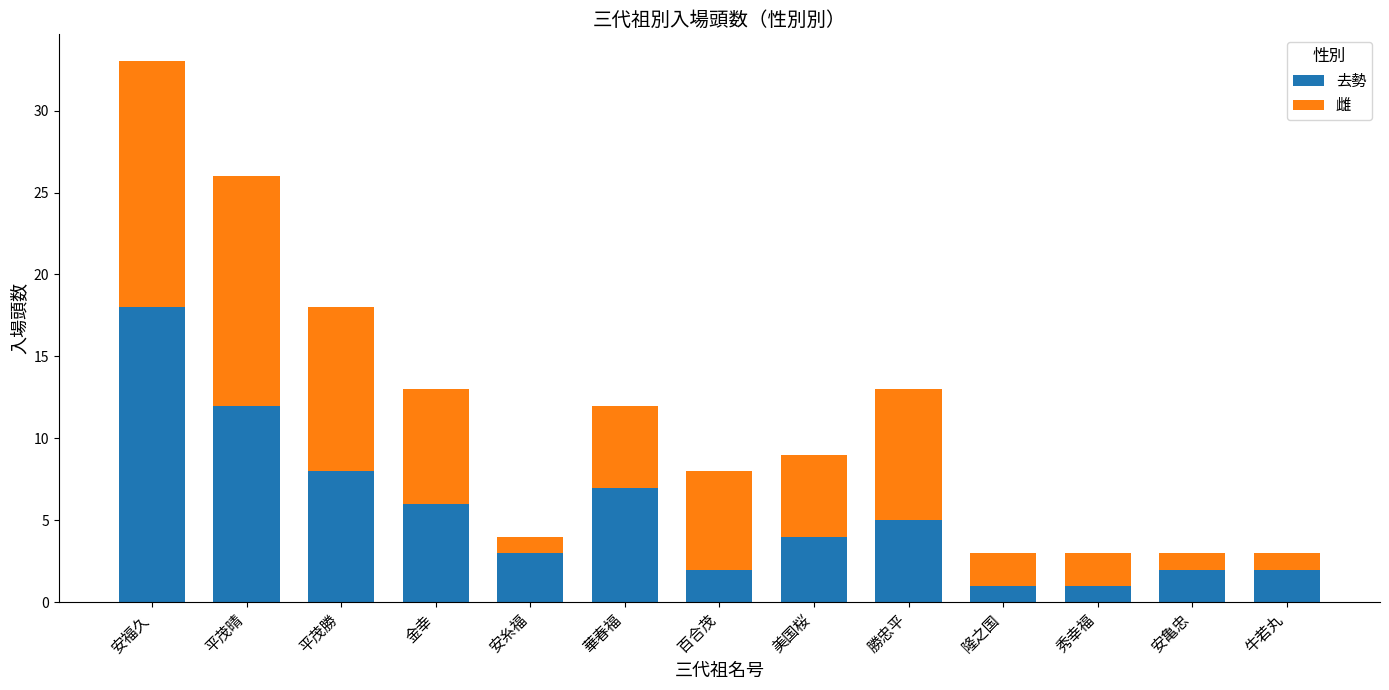

Is it true that 去勢 equals 3 at 平茂晴?

False